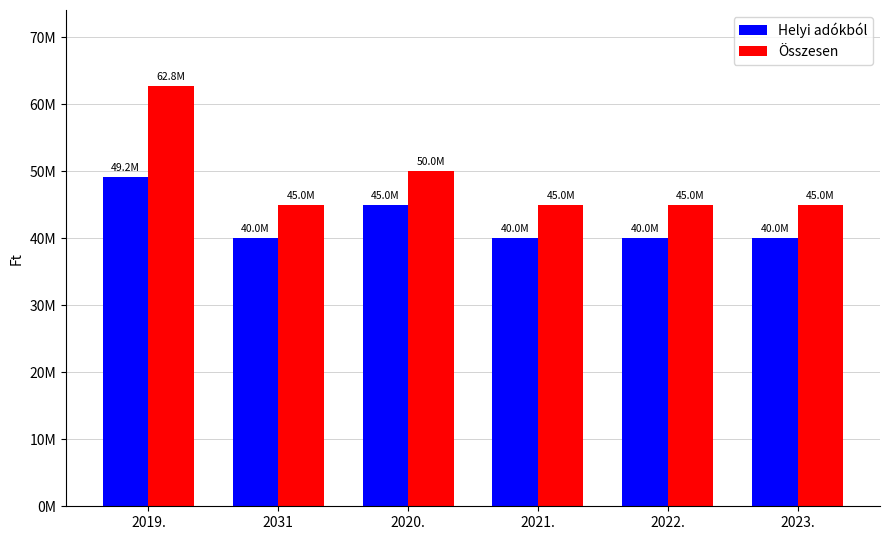

The value of Helyi adókból at 2022. is 40000000. True or false?

True